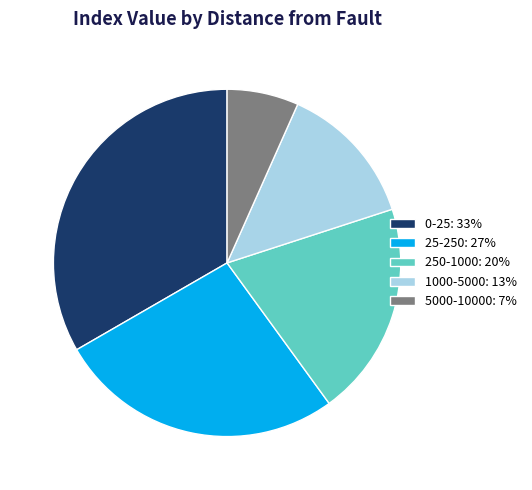

The 0-25: 33% slice represents 19% of the pie. True or false?

False